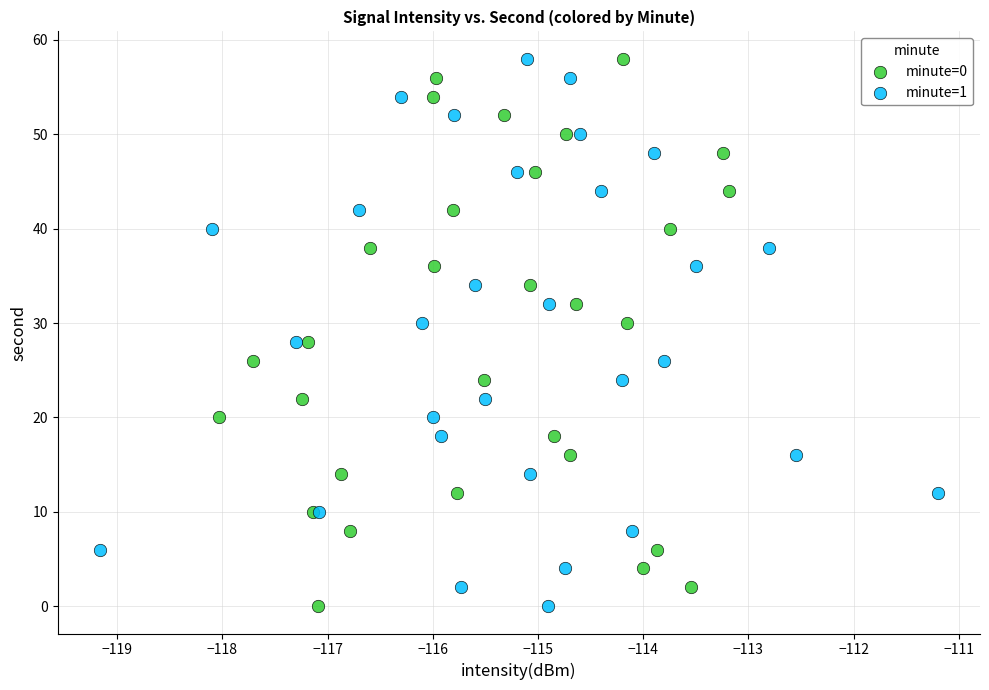

What are all the series names shown in the legend?

minute=0, minute=1